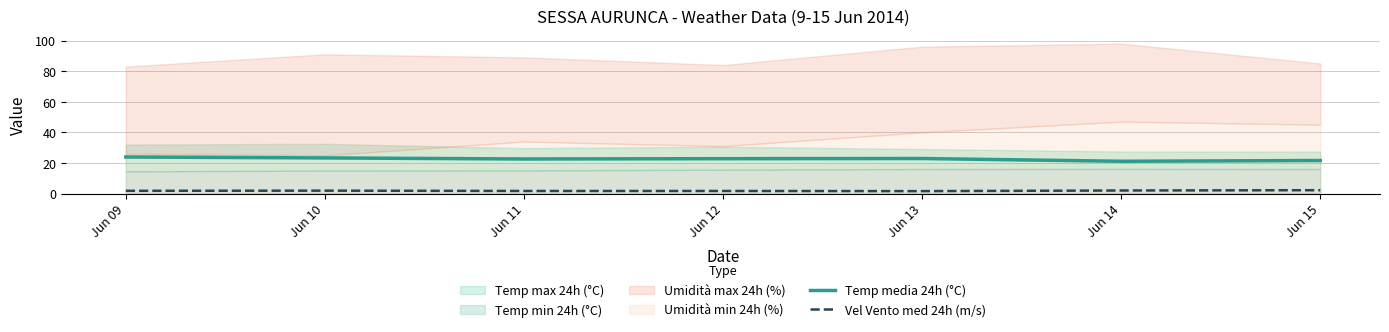

What is the sum of the Vel Vento med 24h (m/s) values at Jun 15 and Jun 10?

4.1